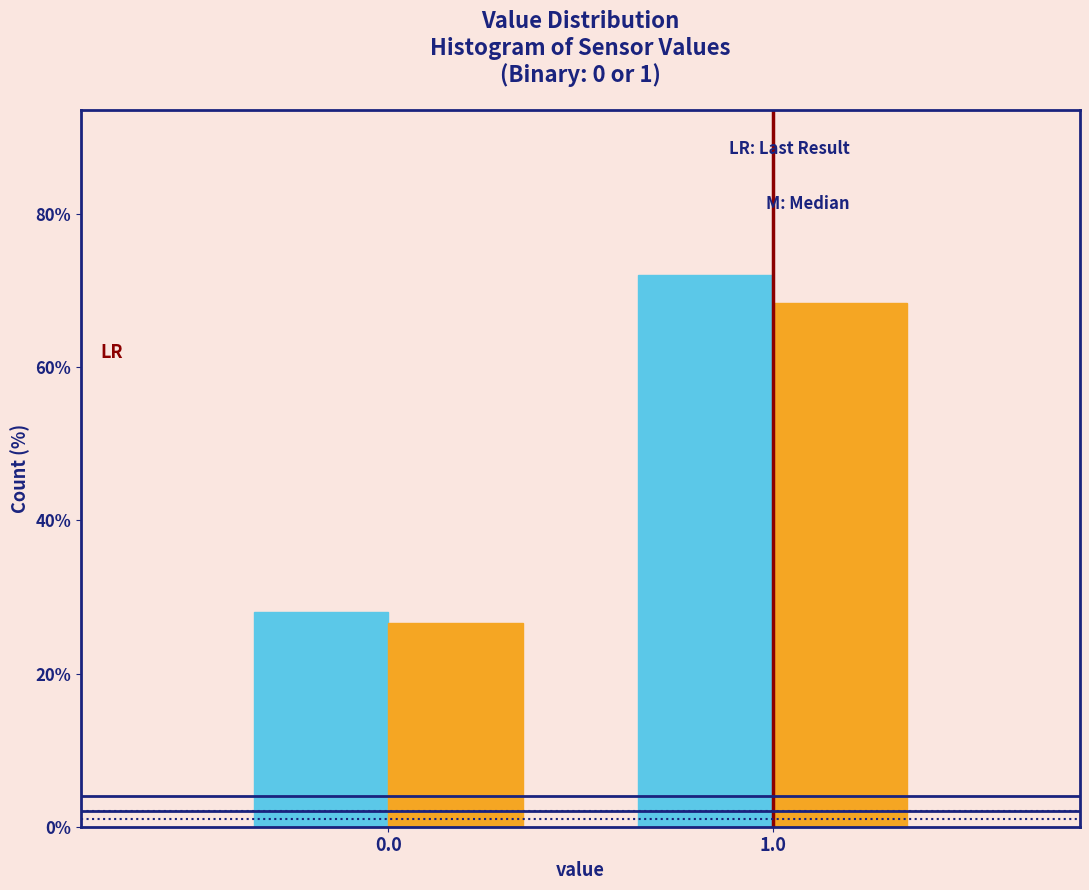

What is the difference between the highest and lowest values at 1.0?

3.6